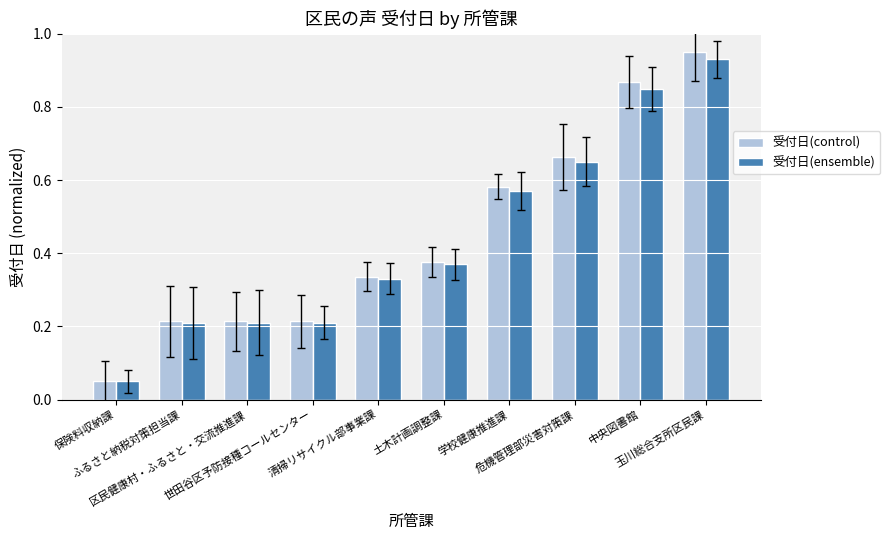

Which series has the widest spread of values?

受付日(control)